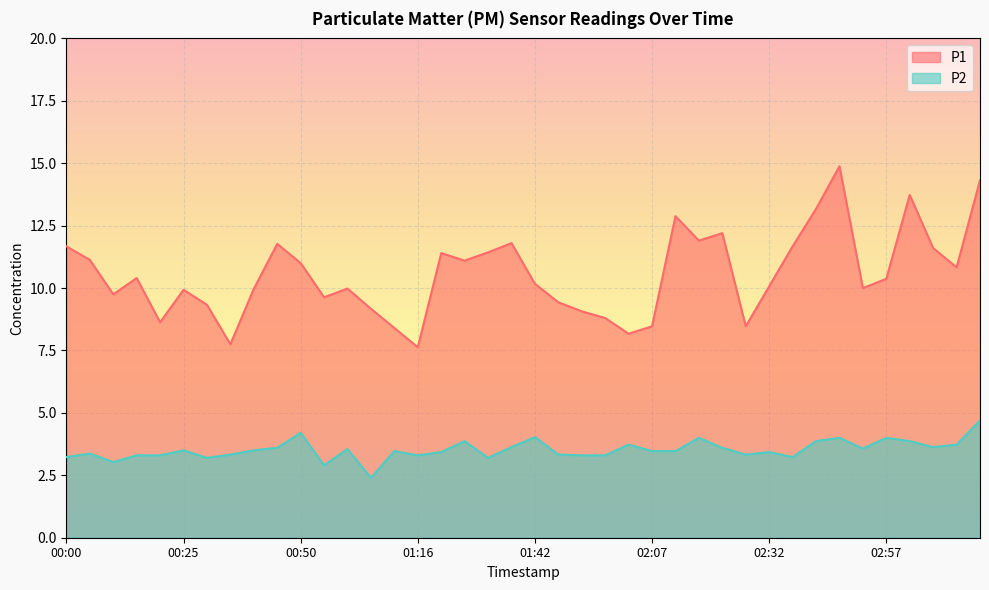

What is the label of the 18th point from the left?

01:26